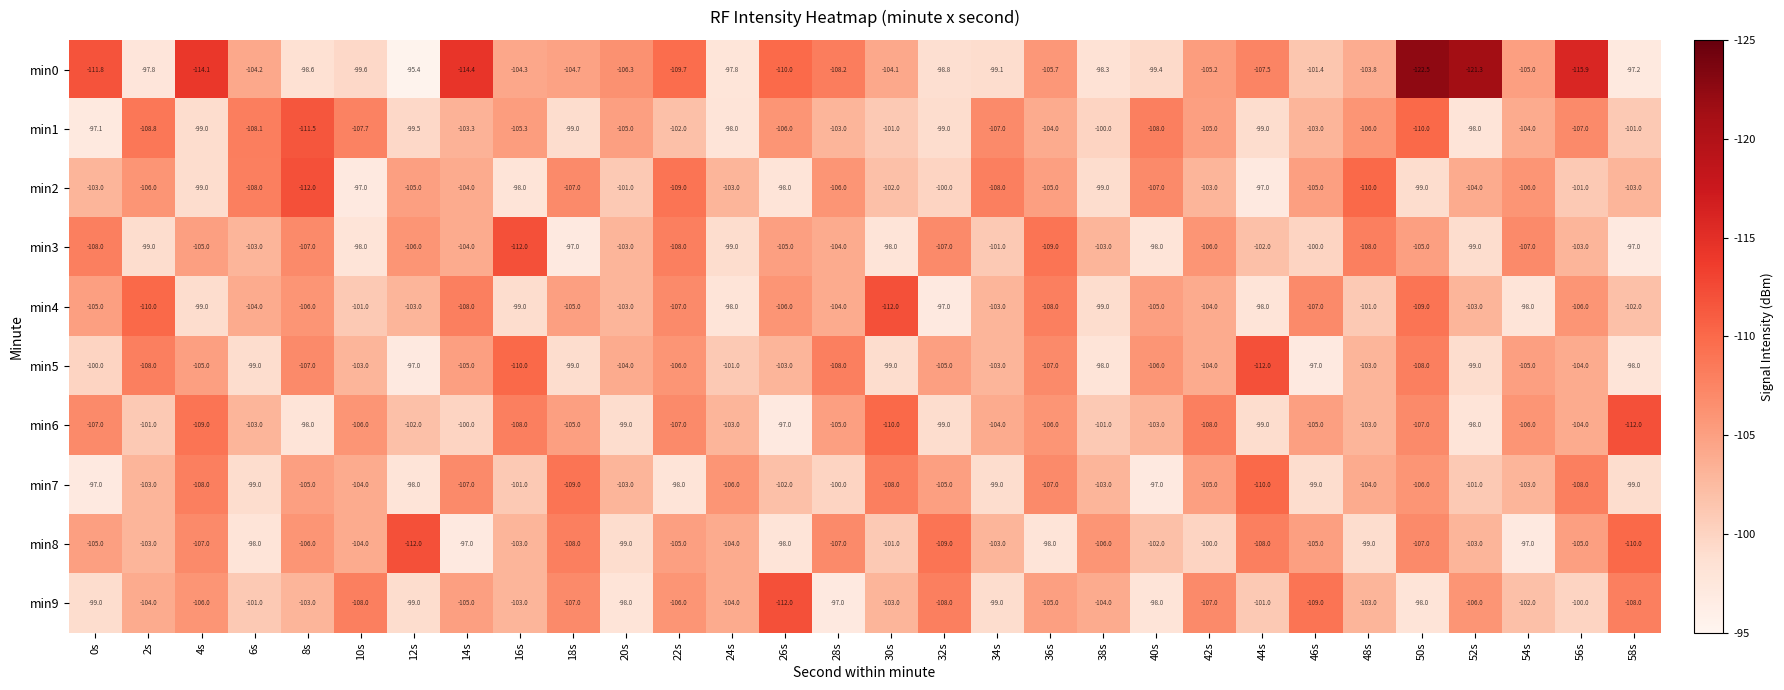

What is the minimum value shown in the chart?

-122.5